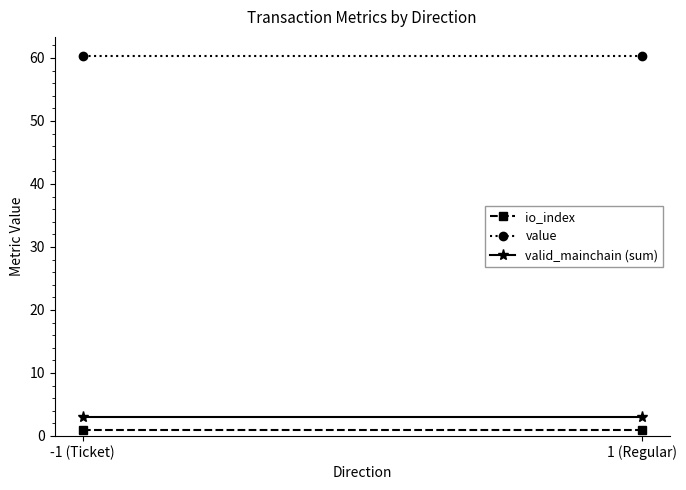

The value of io_index at -1 (Ticket) is 1.0. True or false?

True